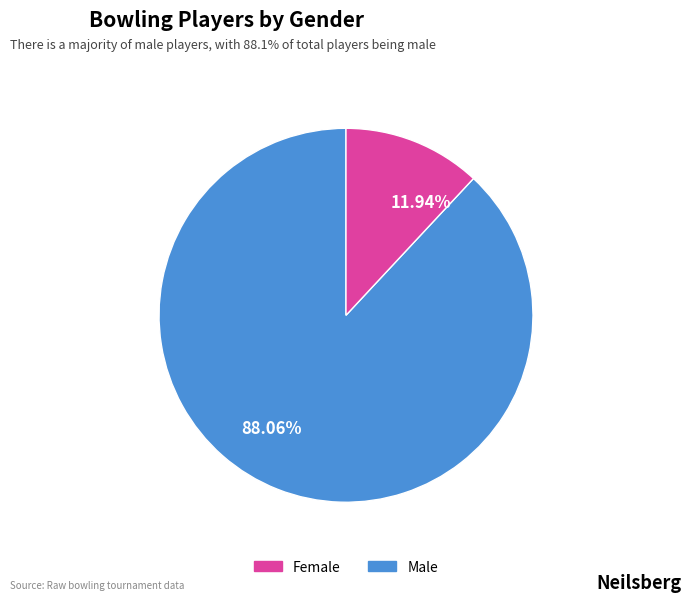

Rank the categories by value from lowest to highest.

11.94%, 88.06%